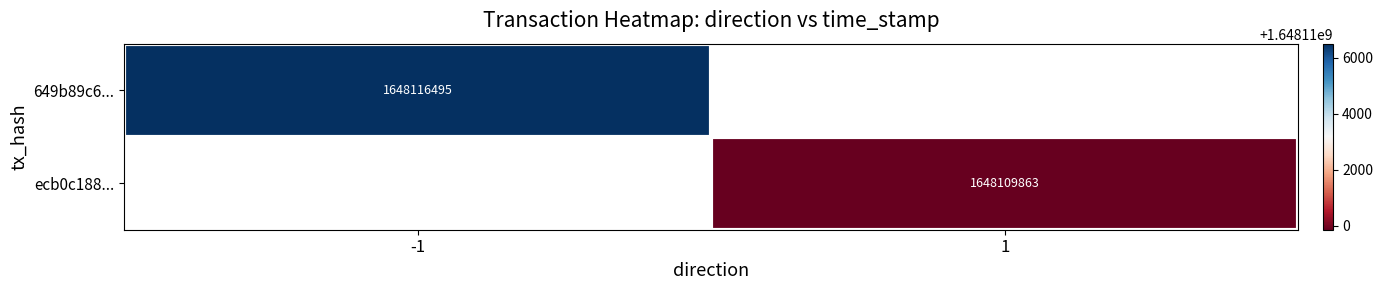

True or false: ecb0c188... has a value of 1648109863 at 1.

True